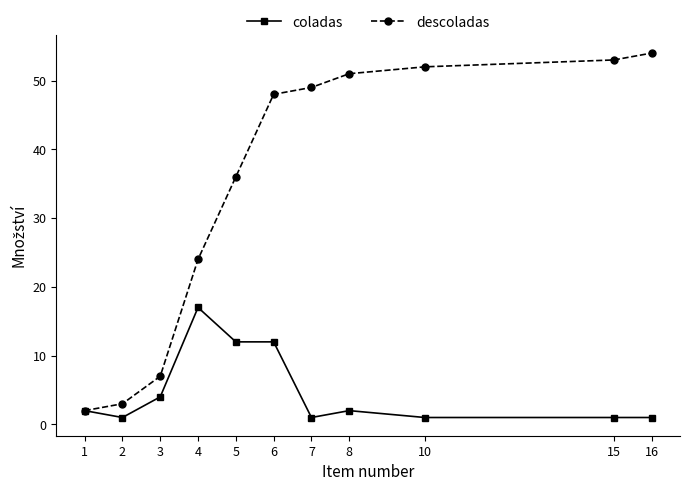

What is the maximum value shown in the chart?

54